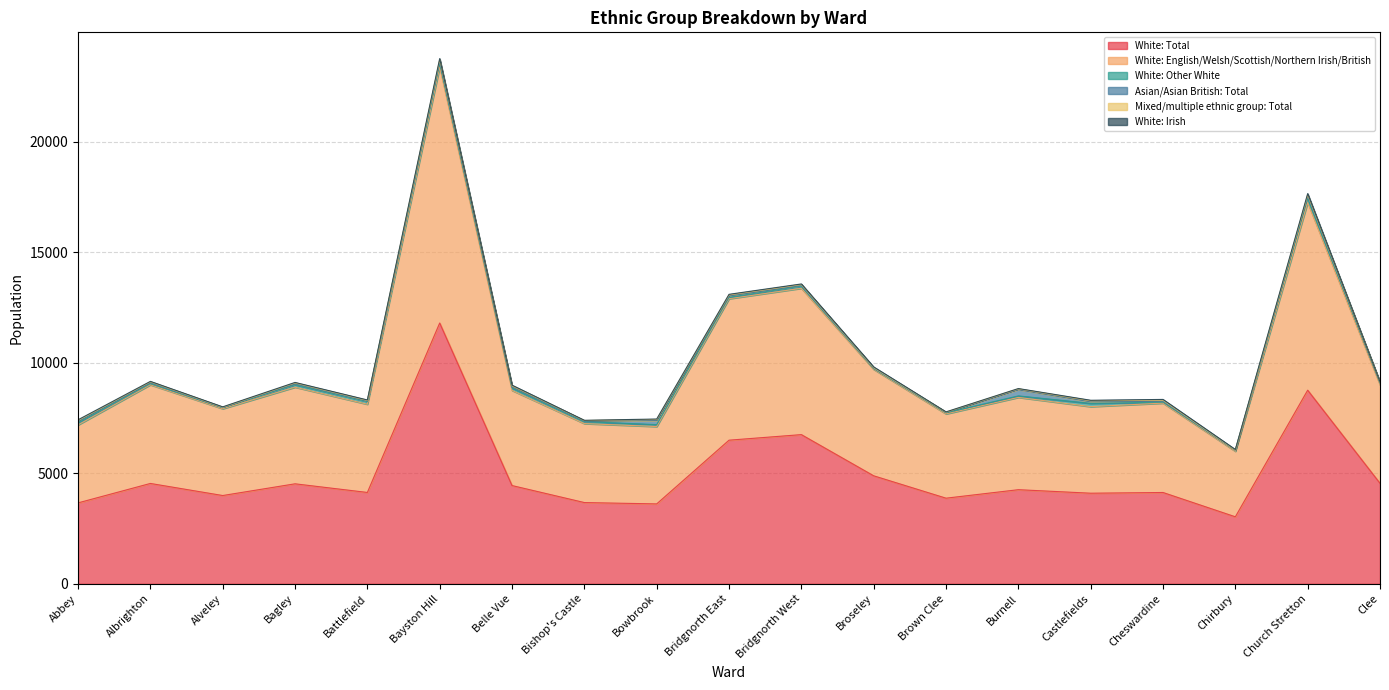

Which series has the largest total across all categories?

White: Total